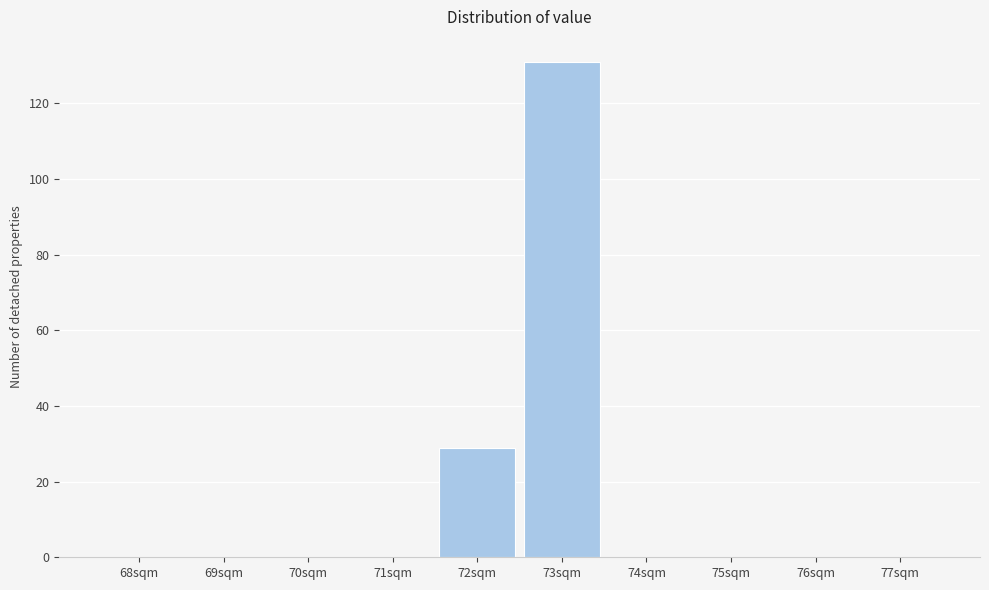

Reading left to right, what are all the values shown in this chart?

68sqm=0	69sqm=0	70sqm=0	71sqm=0	72sqm=29	73sqm=131	74sqm=0	75sqm=0	76sqm=0	77sqm=0